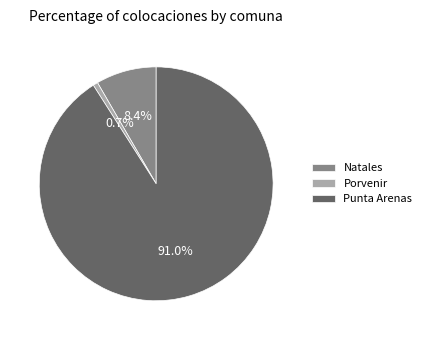

Is it true that Punta Arenas is 85% of the pie?

False